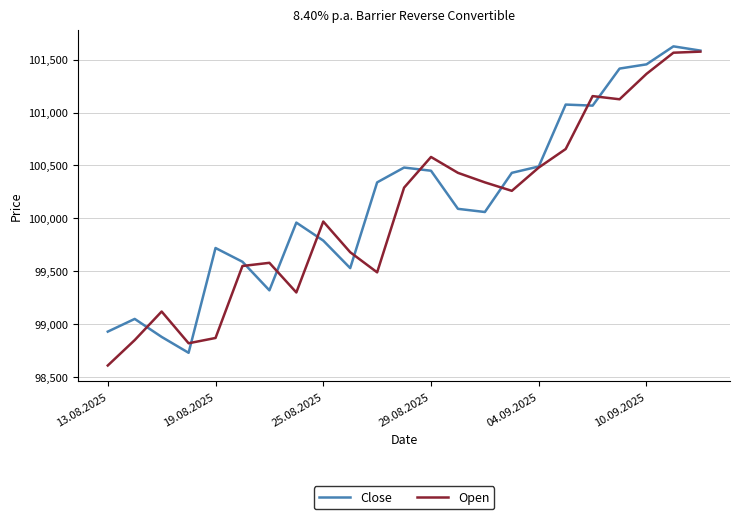

Does the chart display data point markers on the line(s)?

No